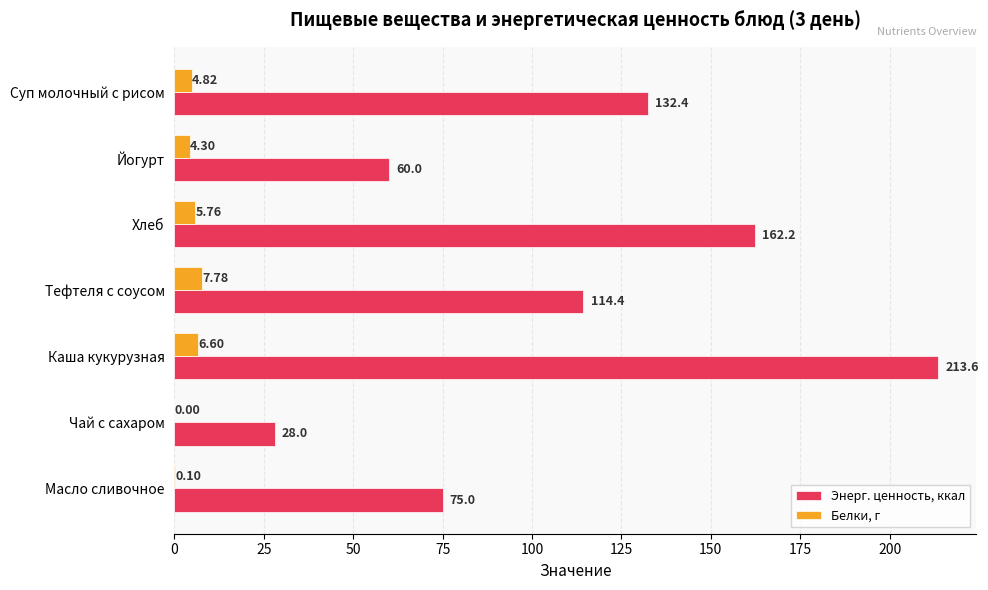

Is the value of Белки, г at Тефтеля с соусом greater than the value of Энерг. ценность, ккал at Каша кукурузная?

No